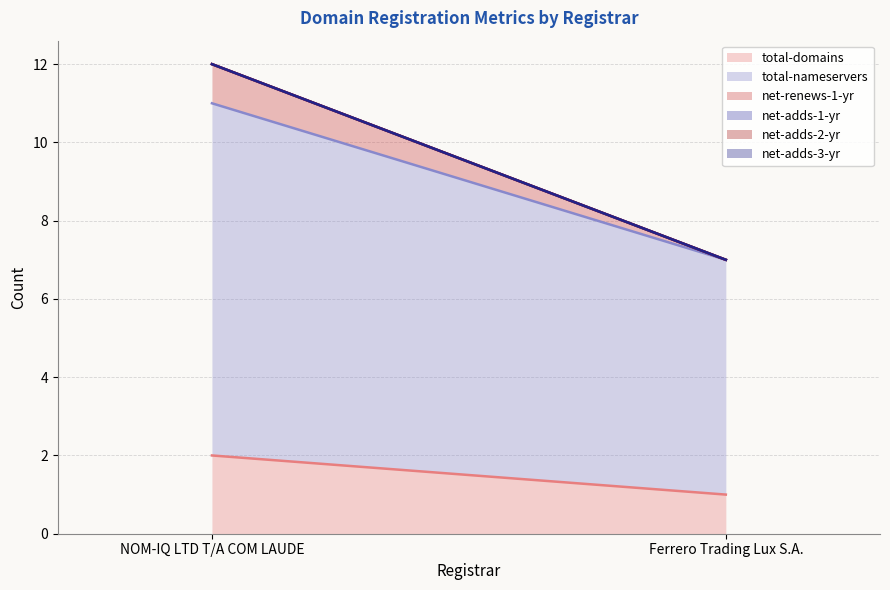

Reading left to right, list all the values displayed in this chart.

total-domains: 2	1
total-nameservers: 9	6
net-renews-1-yr: 1	0
net-adds-1-yr: 0	0
net-adds-2-yr: 0	0
net-adds-3-yr: 0	0